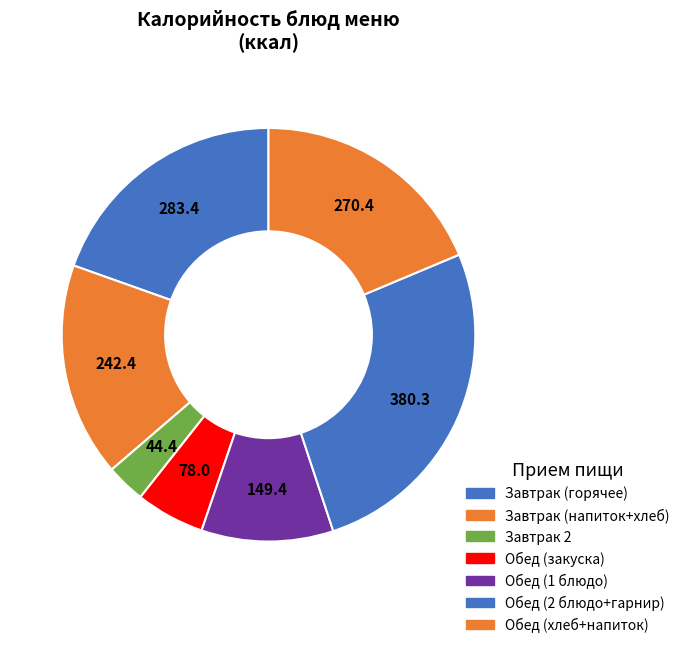

What is the largest slice in the pie chart?

Обед (2 блюдо+гарнир)